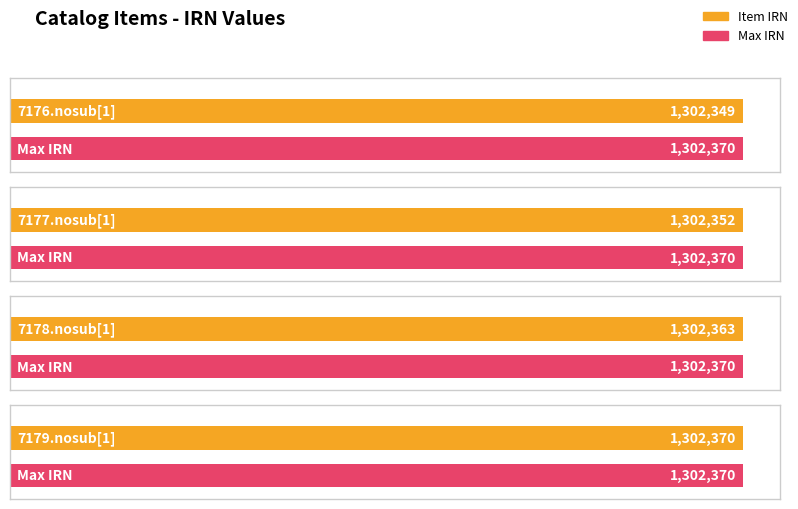

What is the difference between the values at 7179.nosub[1] and 7176.nosub[1]?

21